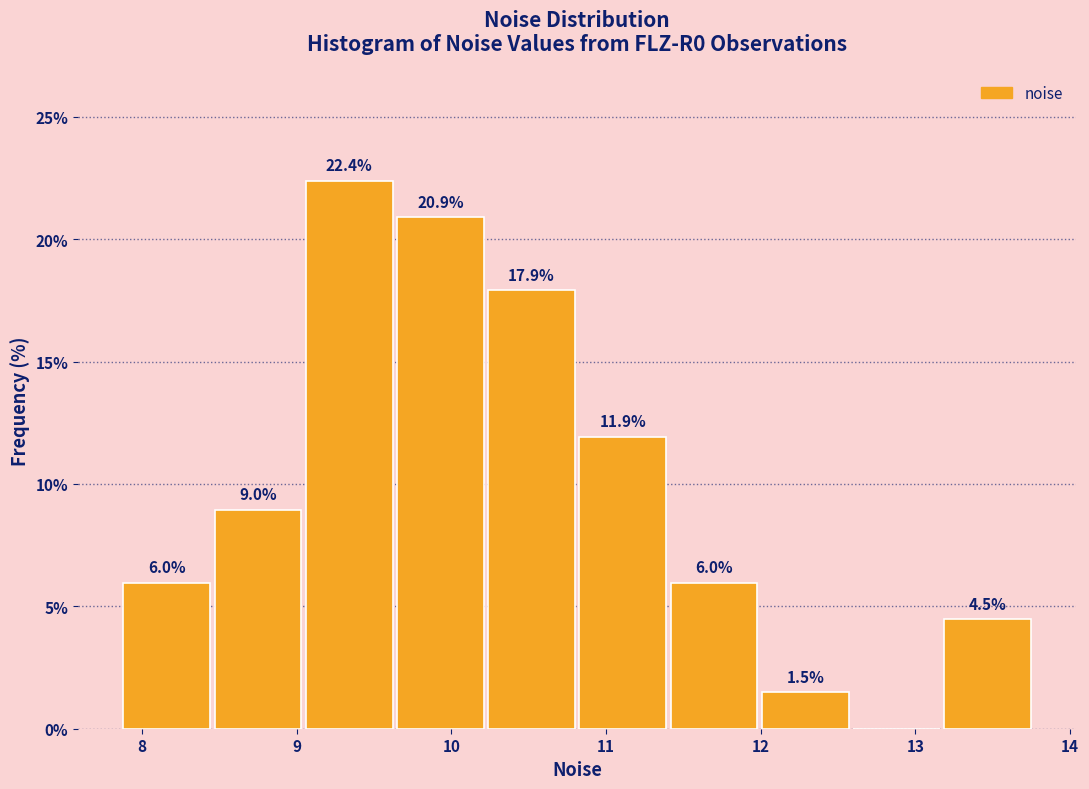

Over which range of the x-axis is the bar tallest?

9.0 to 9.6